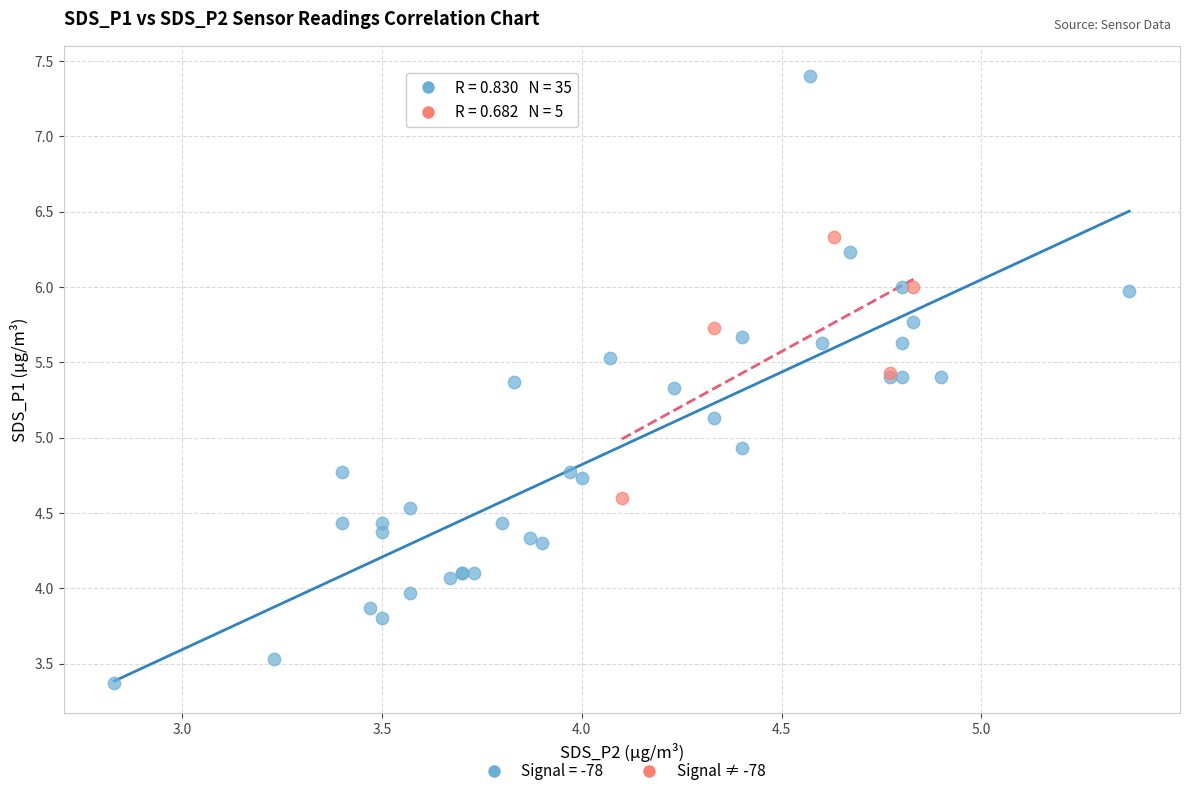

Which series has the widest spread of Y values?

Signal = -78